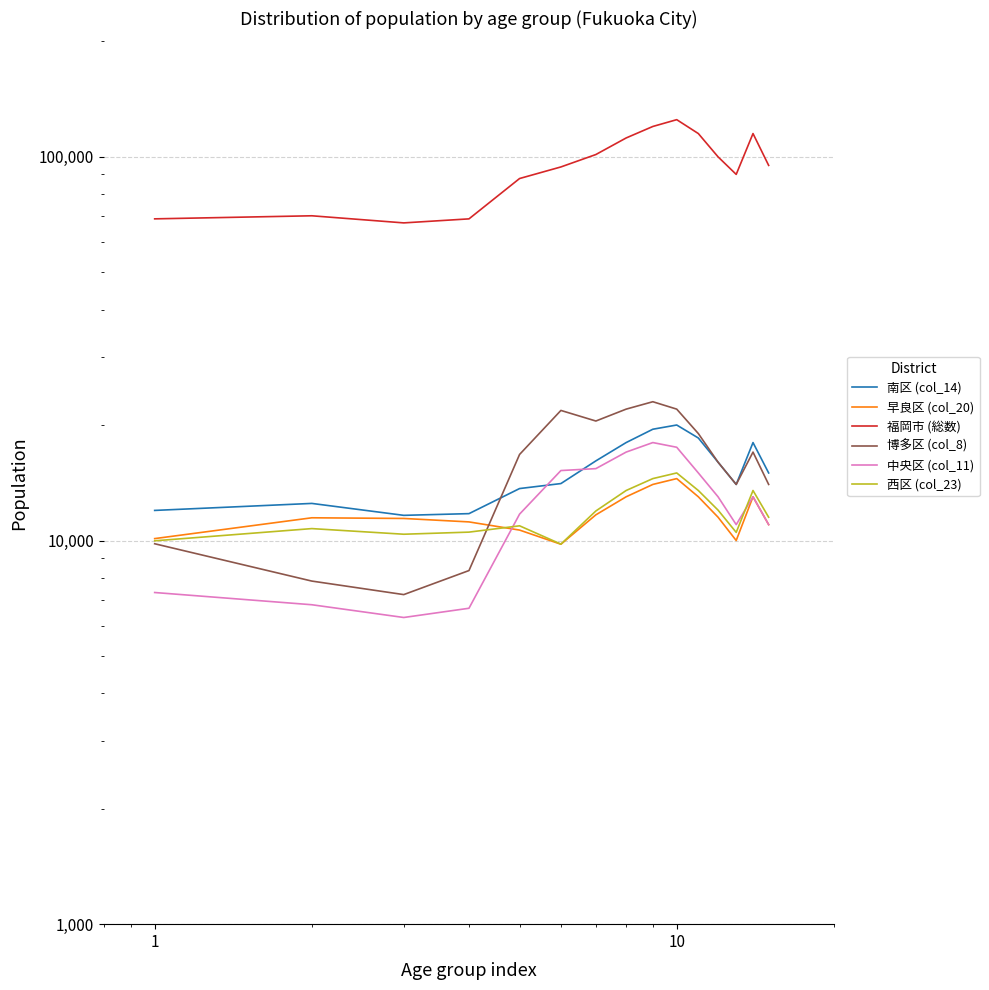

What are all the series names shown in the legend?

南区 (col_14), 早良区 (col_20), 福岡市 (総数), 博多区 (col_8), 中央区 (col_11), 西区 (col_23)